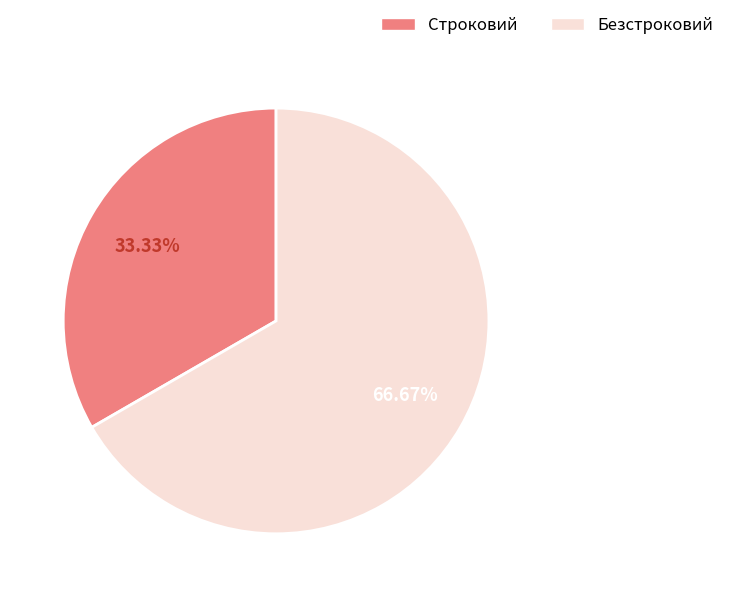

Does Строковий account for over 50% of the chart?

No